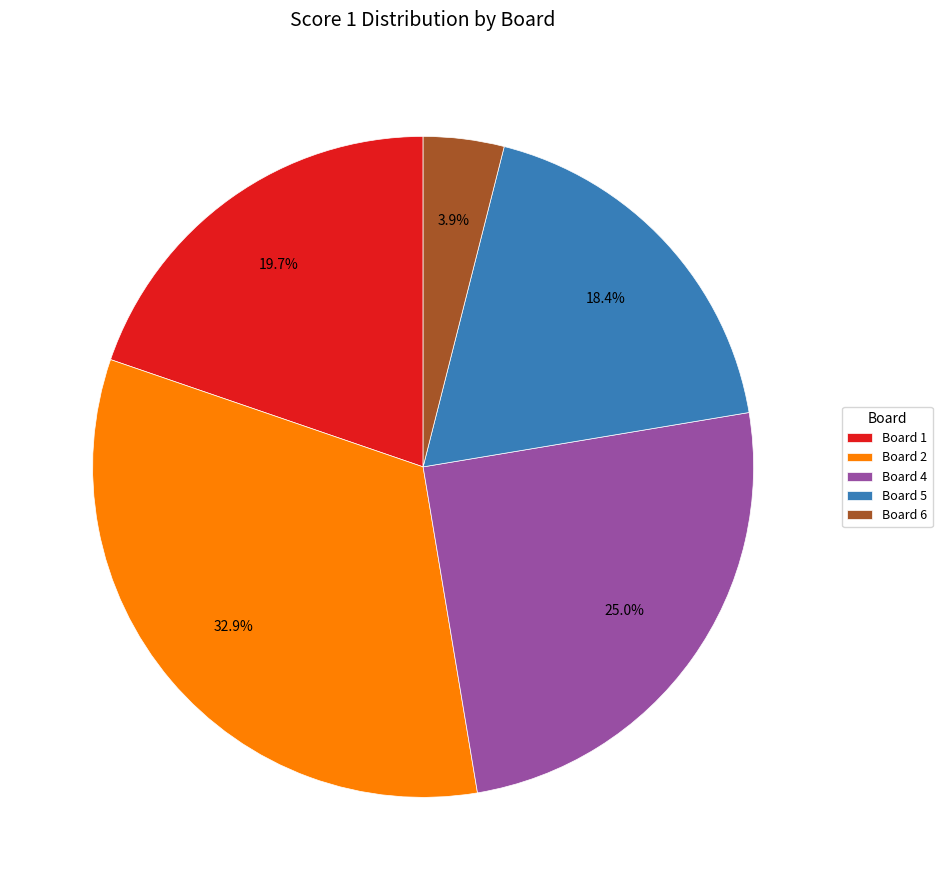

Rank the categories by value from lowest to highest.

Board 6, Board 5, Board 1, Board 4, Board 2